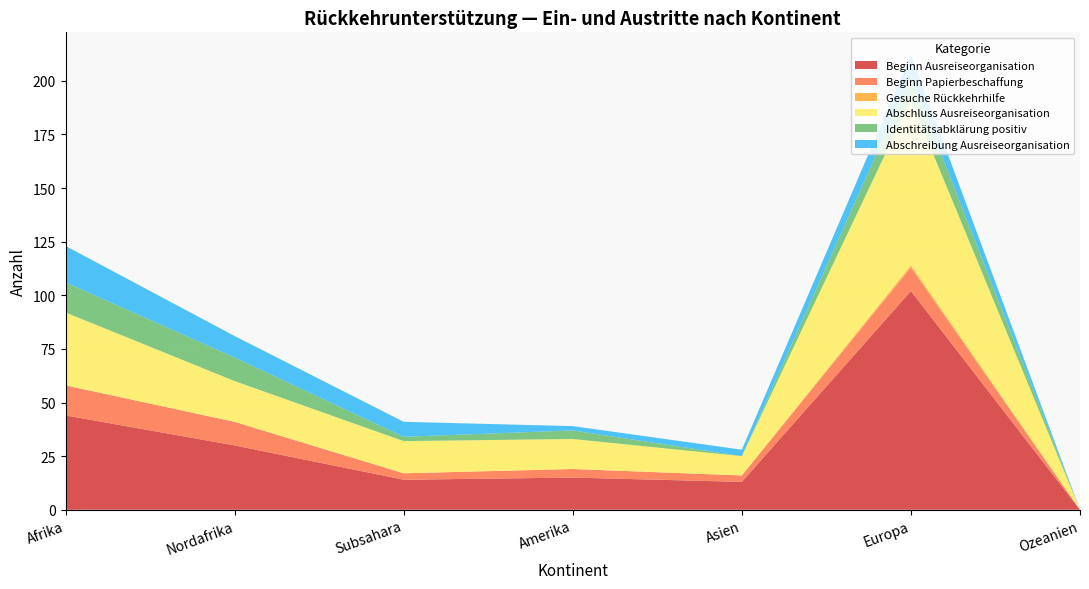

Reading left to right, transcribe all the data shown in this chart.

Beginn Ausreiseorganisation: 44	30	14	15	13	102	0
Beginn Papierbeschaffung: 14	11	3	4	3	11	0
Gesuche Rückkehrhilfe: 0	0	0	0	0	1	0
Abschluss Ausreiseorganisation: 34	19	15	14	9	77	0
Identitätsabklärung positiv: 14	11	2	4	0	11	0
Abschreibung Ausreiseorganisation: 17	10	7	2	3	10	0